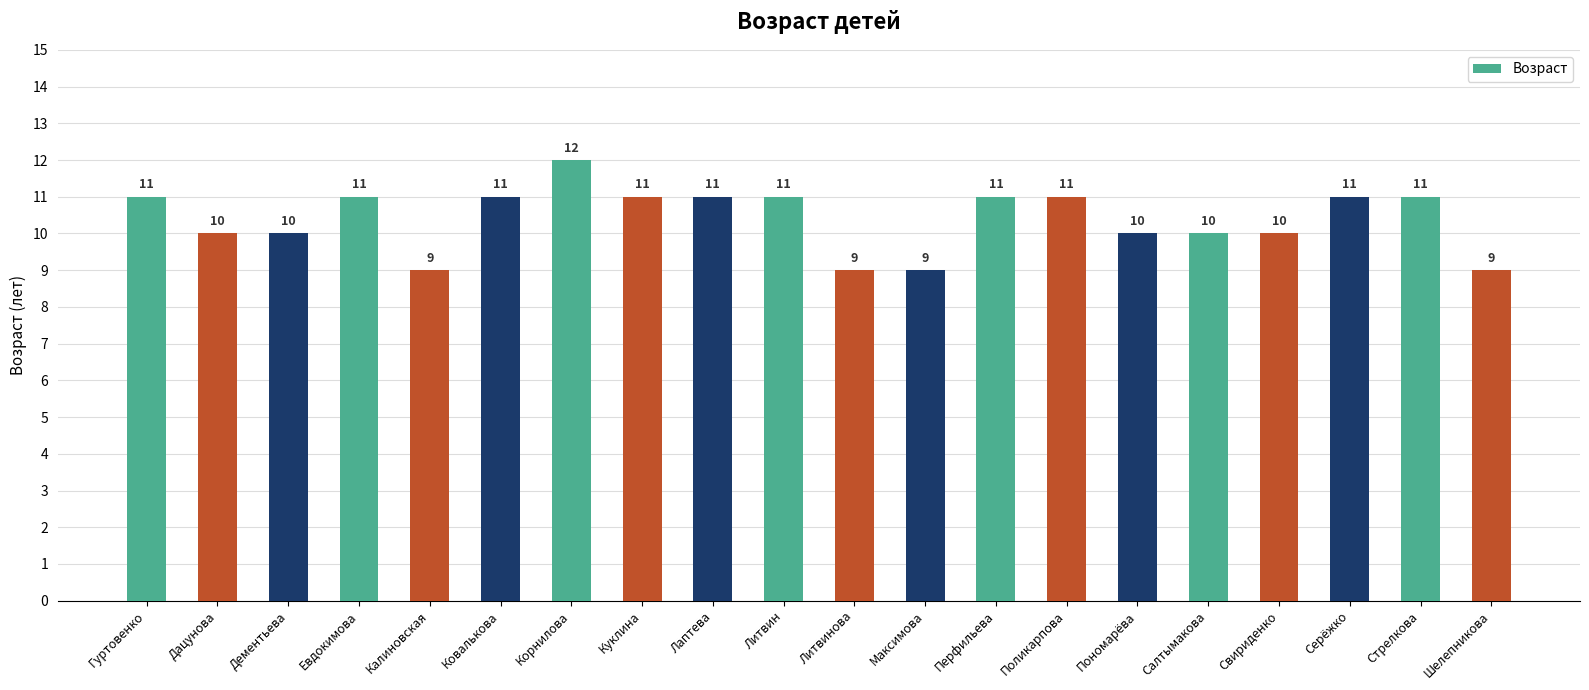

Between Дацунова and Ковалькова, which is larger?

Ковалькова